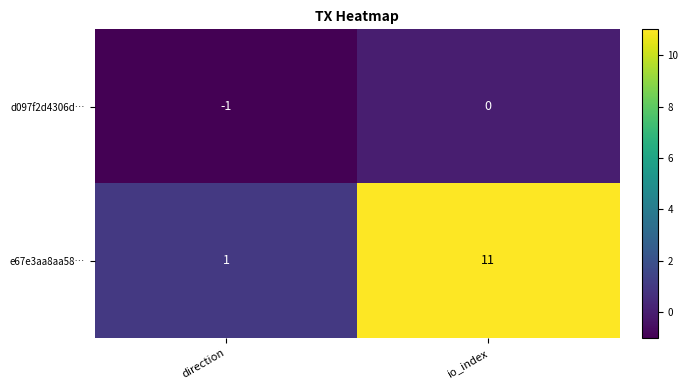

The value of e67e3aa8aa58… at io_index is 11. True or false?

True